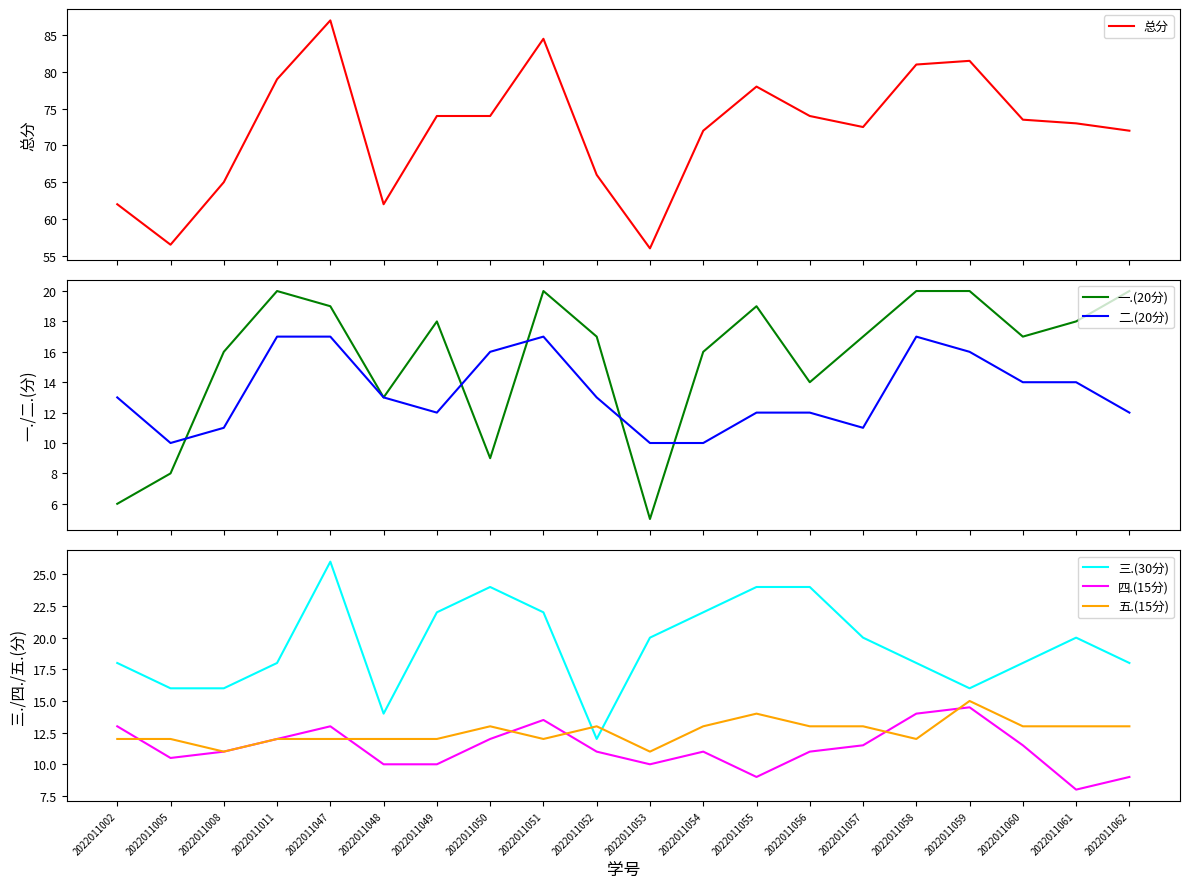

Is it true that 四.(15分) equals 3.6 at 2022011061?

False